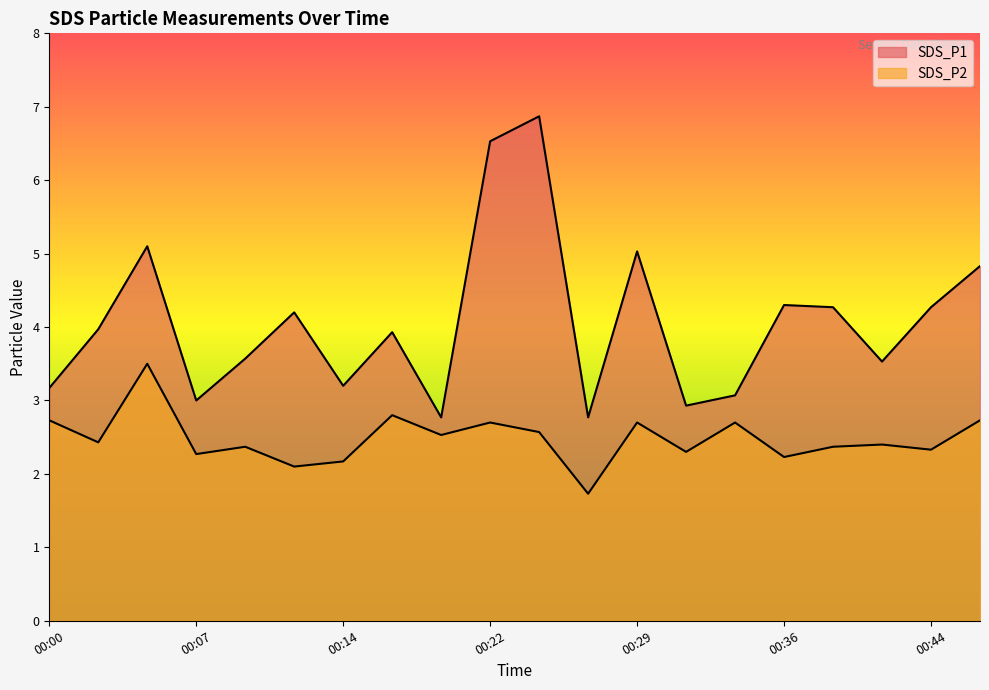

What is the difference between the maximum and minimum values in the SDS_P1 series?

4.1